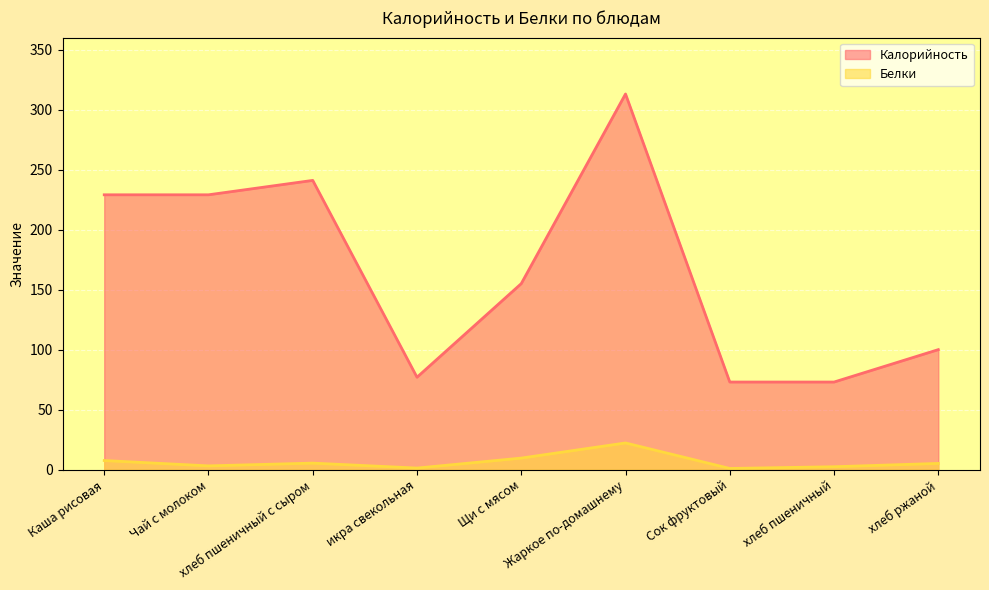

True or false: Калорийность and Белки intersect in this chart.

False